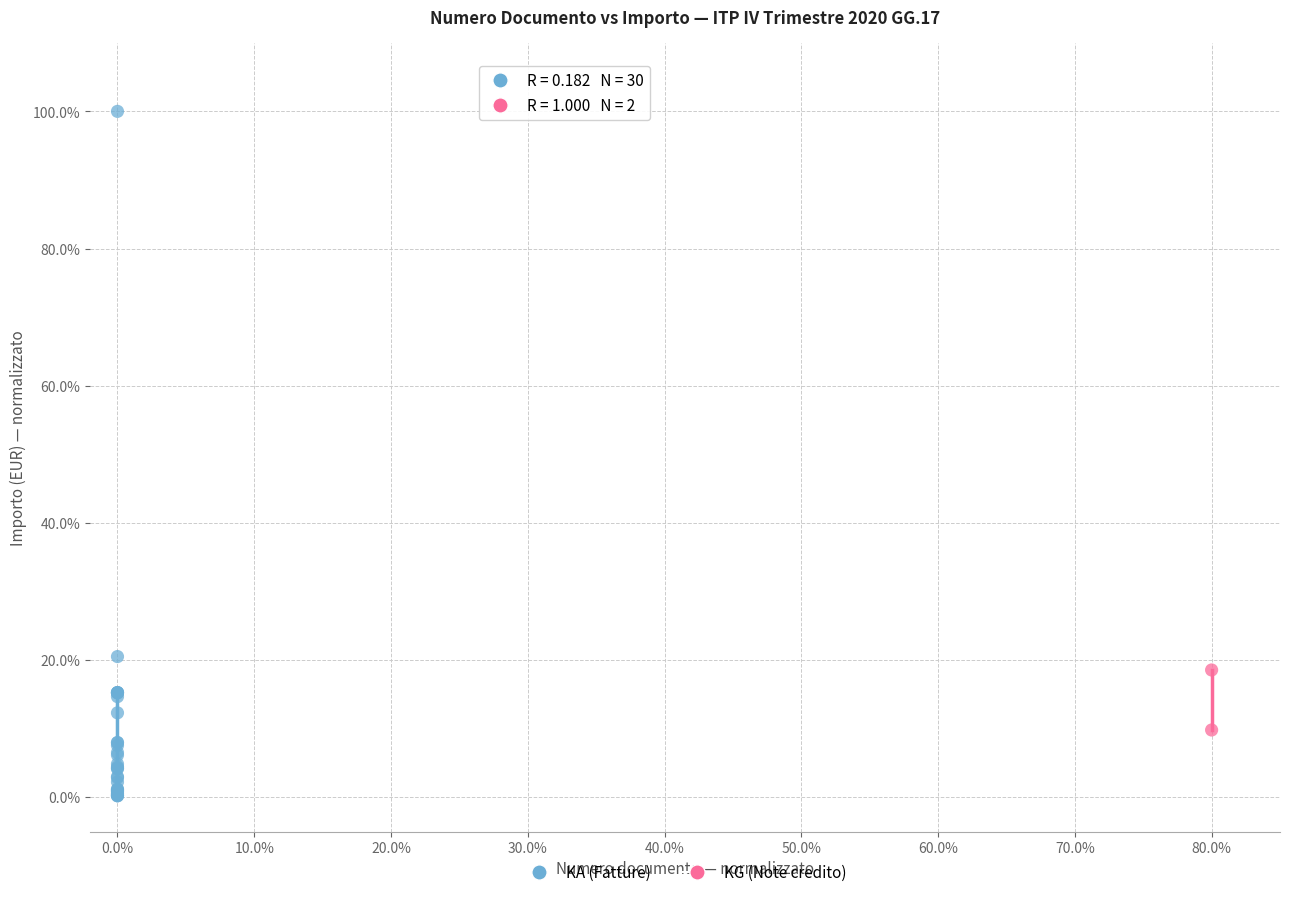

What are all the series names shown in the legend?

KA (Fatture), KG (Note credito)